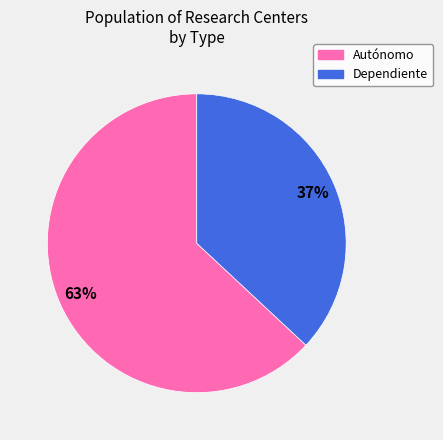

Rank the categories by value from lowest to highest.

Dependiente, Autónomo